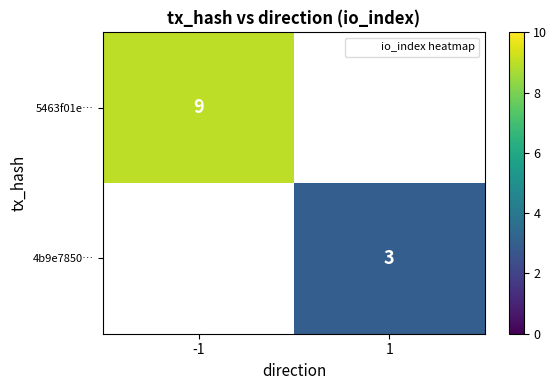

At which label does 5463f01e… reach its peak?

-1